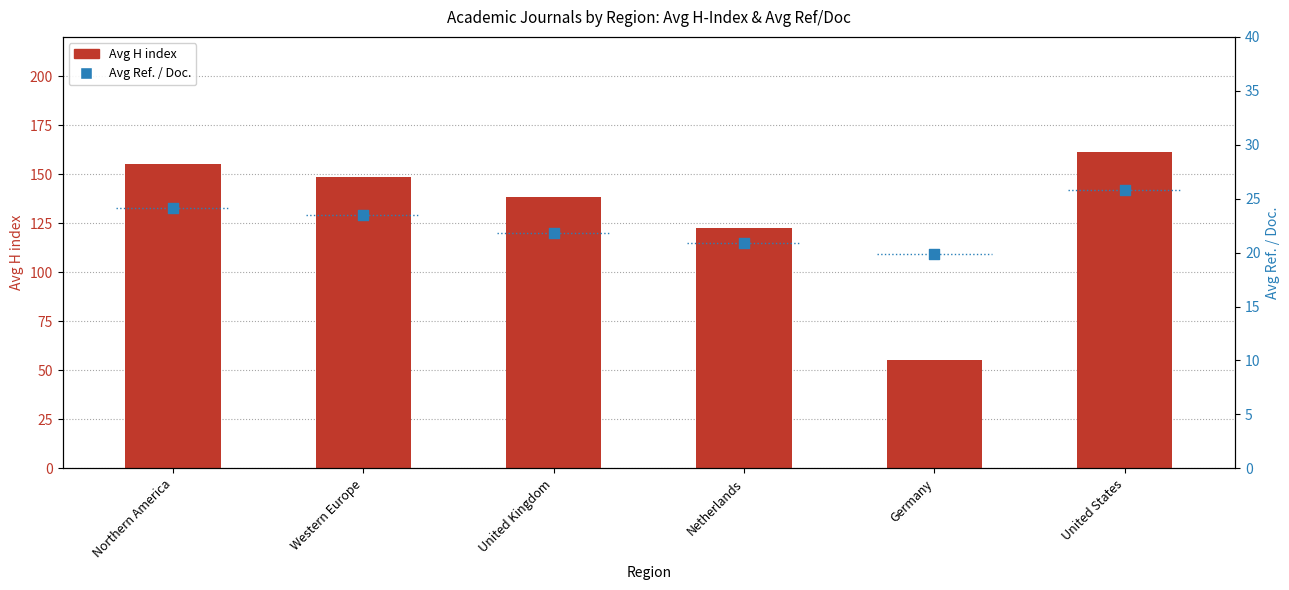

At how many categories does at least one series exceed 79?

5